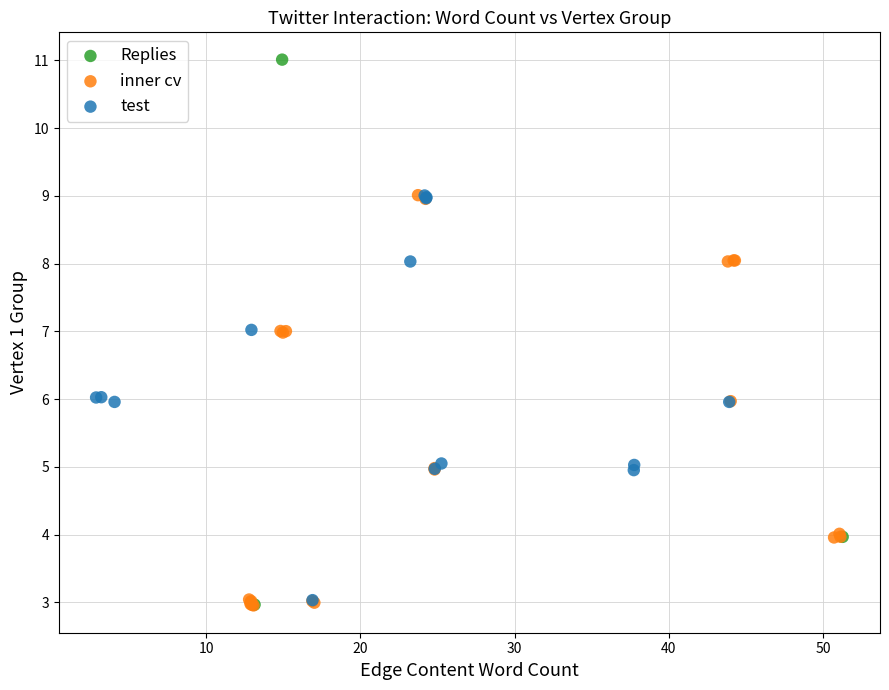

What are all the series names shown in the legend?

Replies, inner cv, test